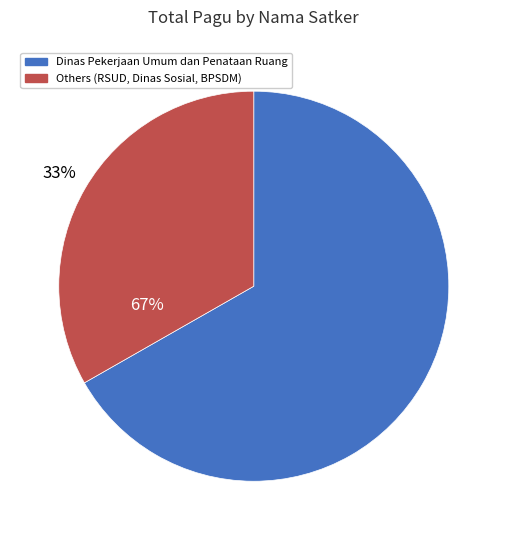

True or false: RSUD HANAU (BLUD) accounts for 5% of the total.

False